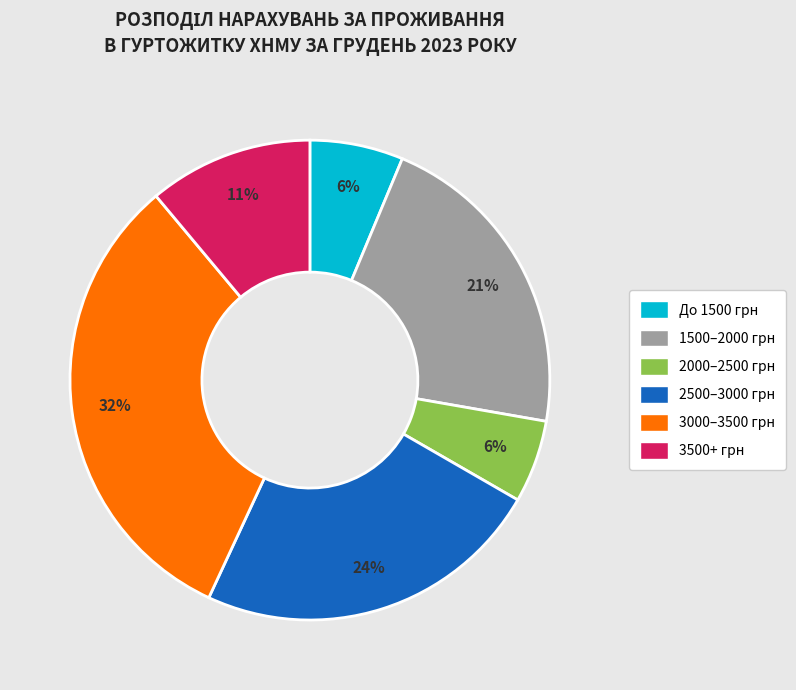

Is there a majority slice in this chart?

No